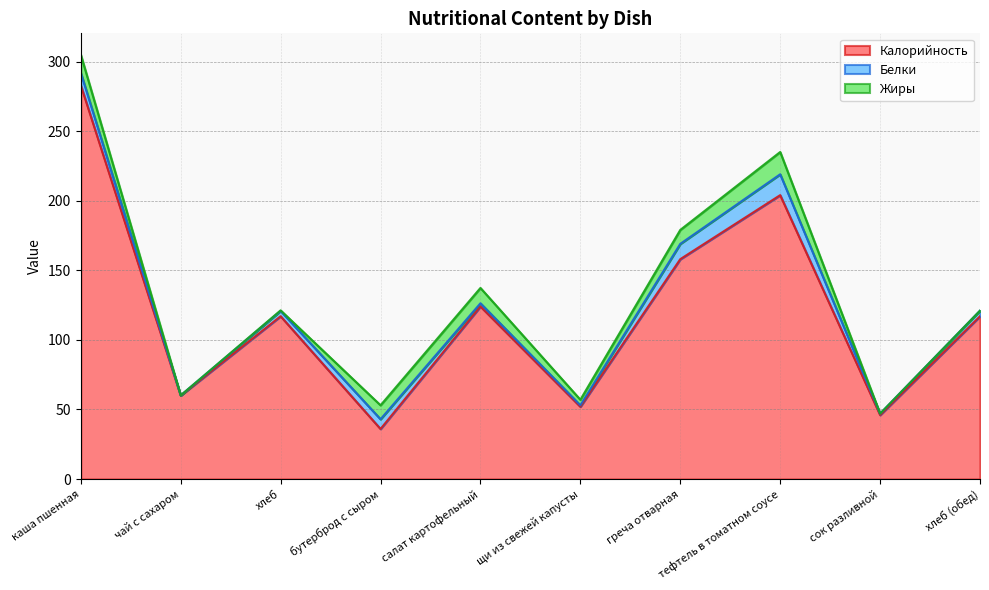

True or false: Калорийность and Жиры intersect in this chart.

False